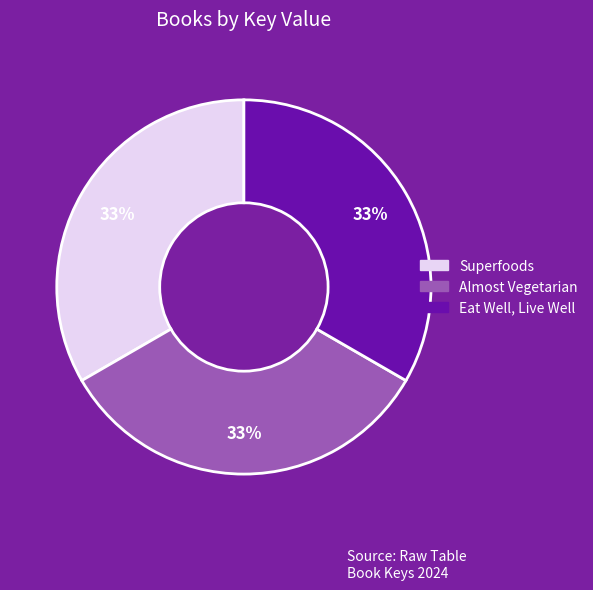

The Eat Well, Live Well slice represents 47% of the pie. True or false?

False